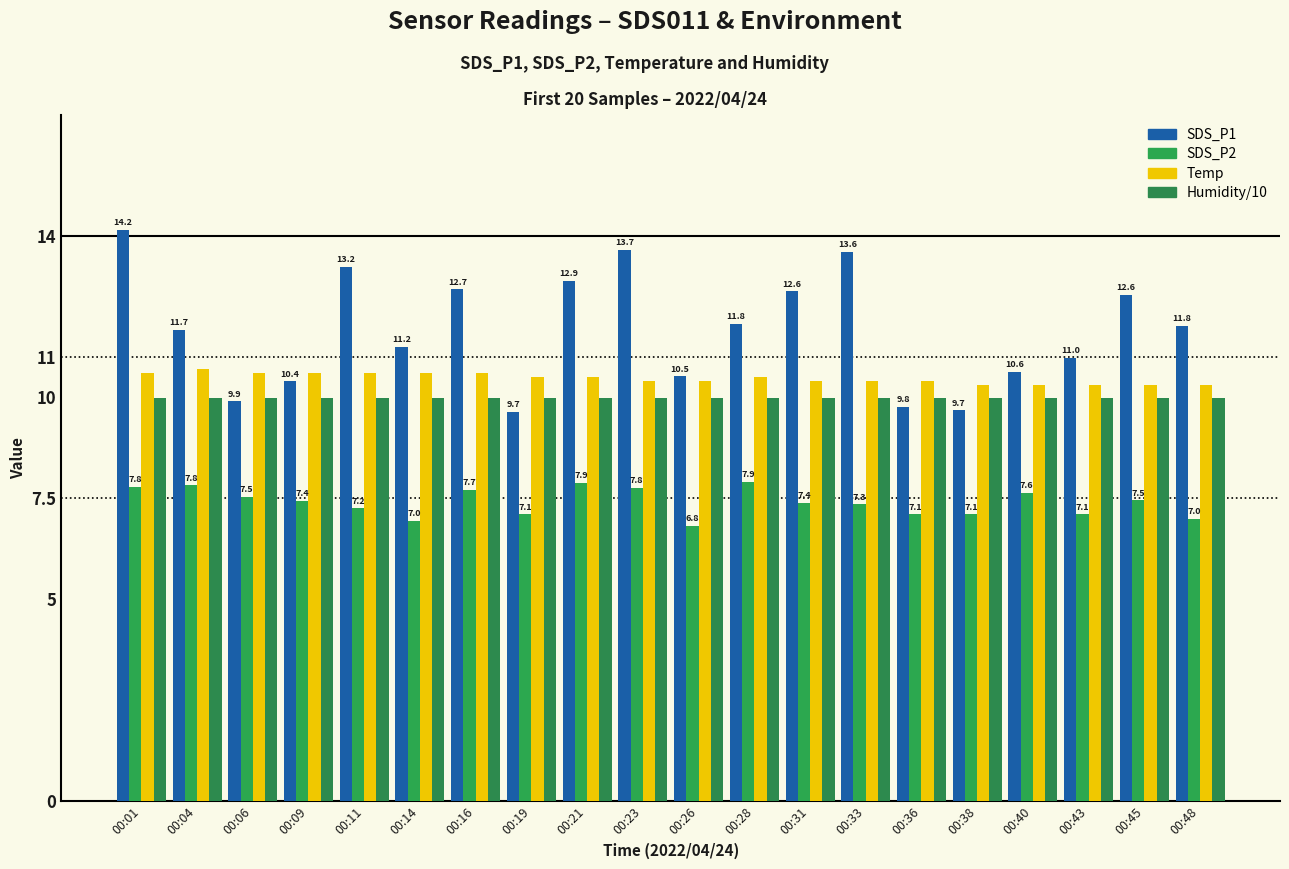

What is the maximum value for Temp?

10.7